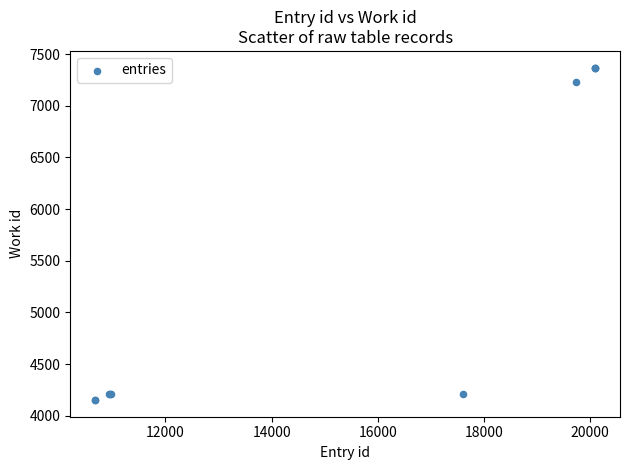

What Y value in the scatter plot is closest to 5760?

7229